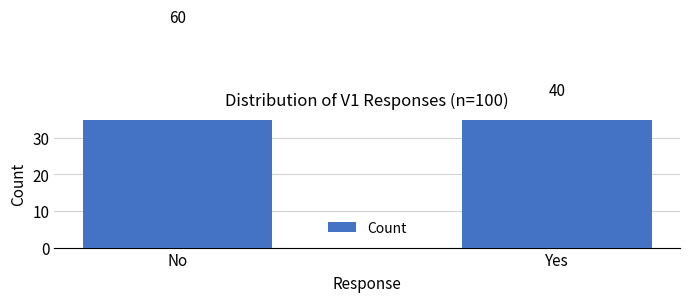

What is the sum of the values at No and Yes?

100